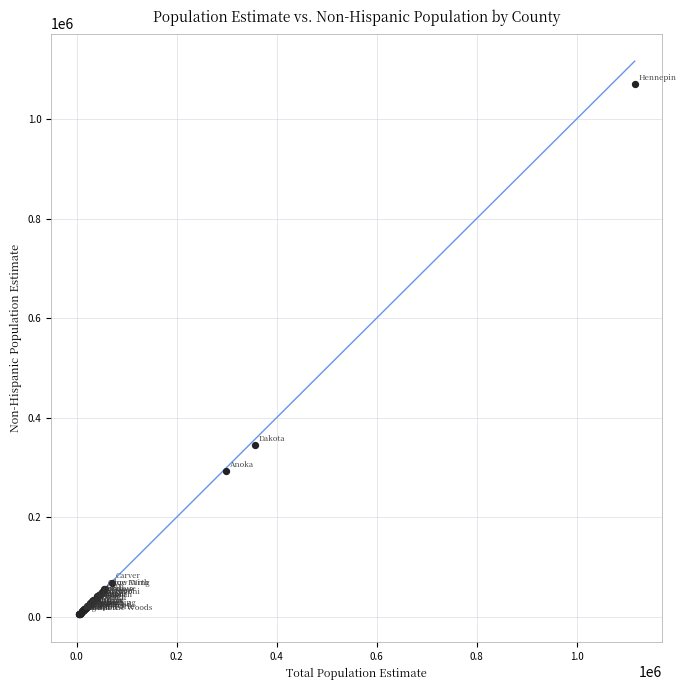

What Y value in the scatter plot is closest to 537627?

345445